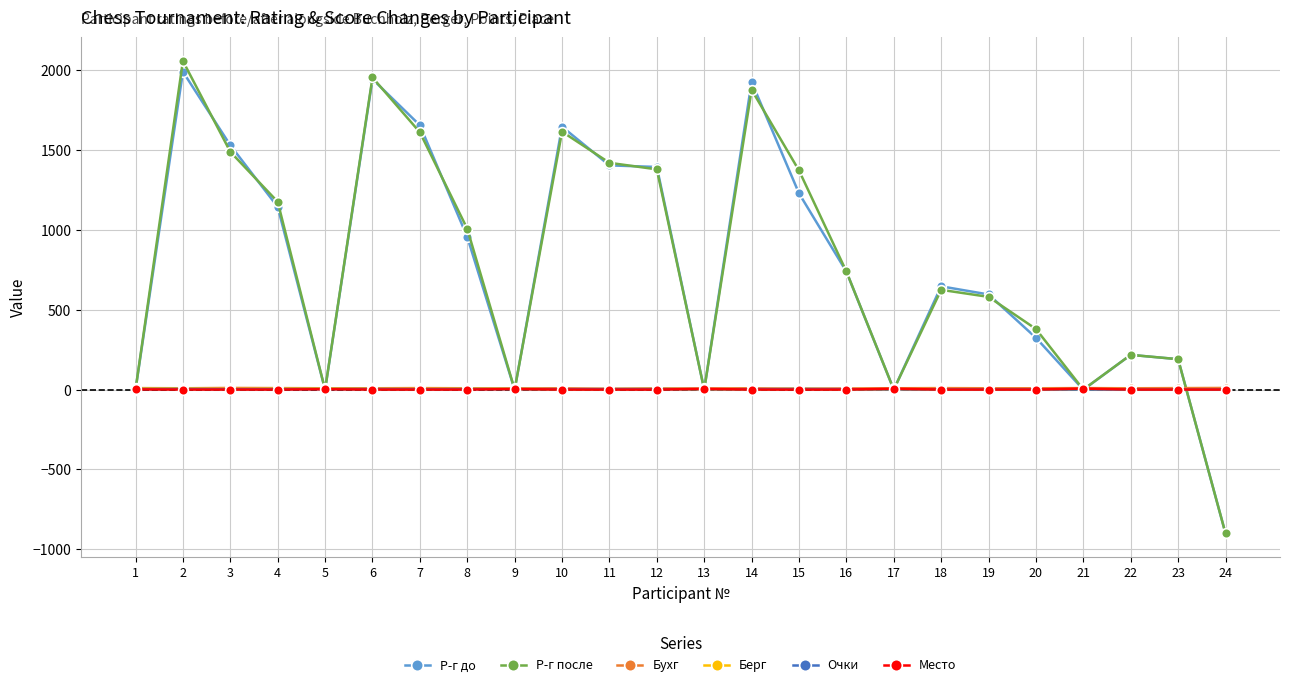

The value of Р-г до at 7 is 1654. True or false?

True